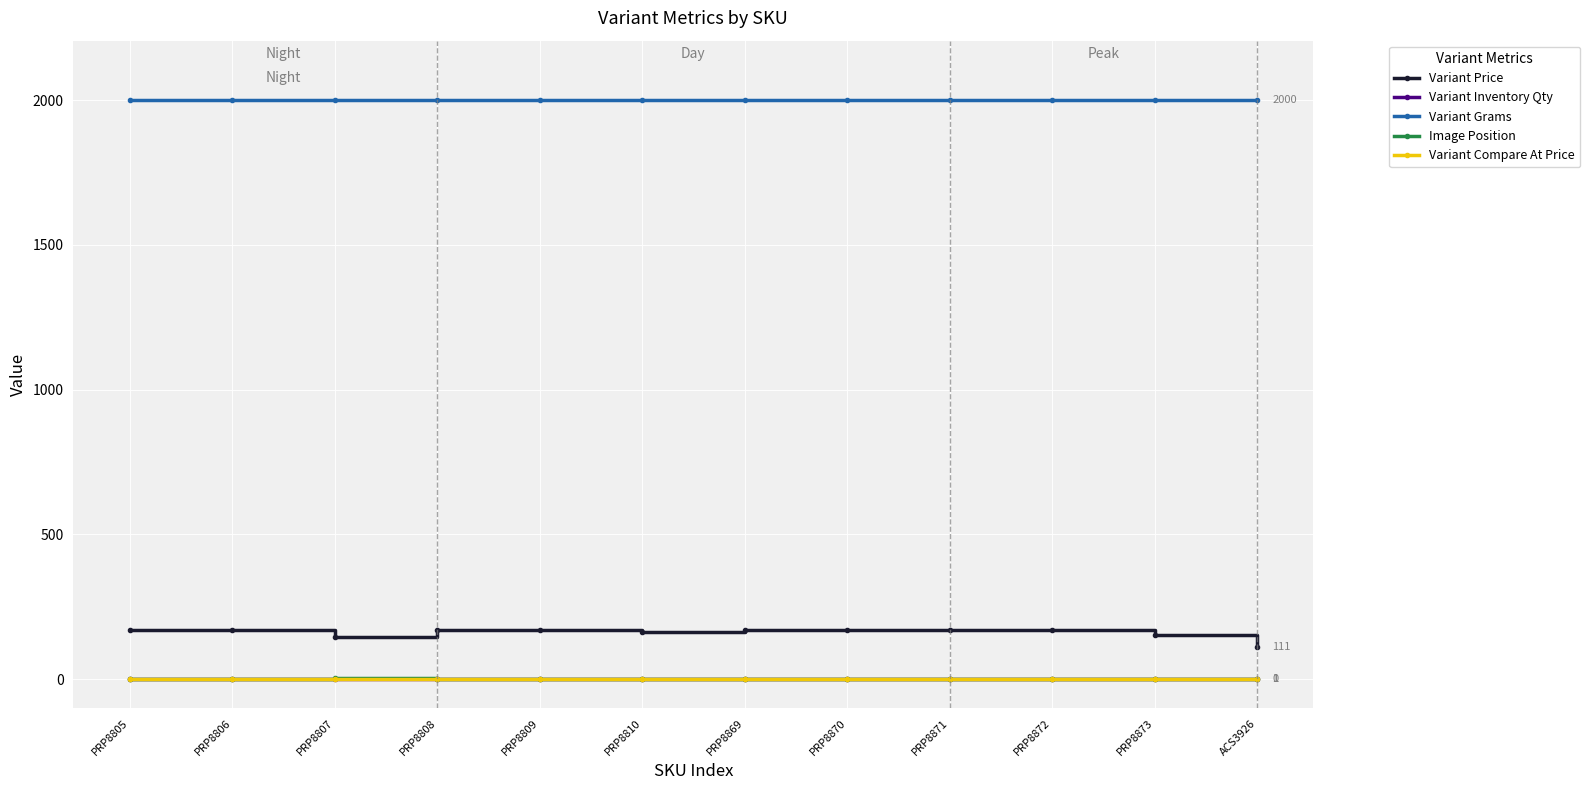

True or false: Variant Inventory Qty and Variant Grams cross at least once.

False